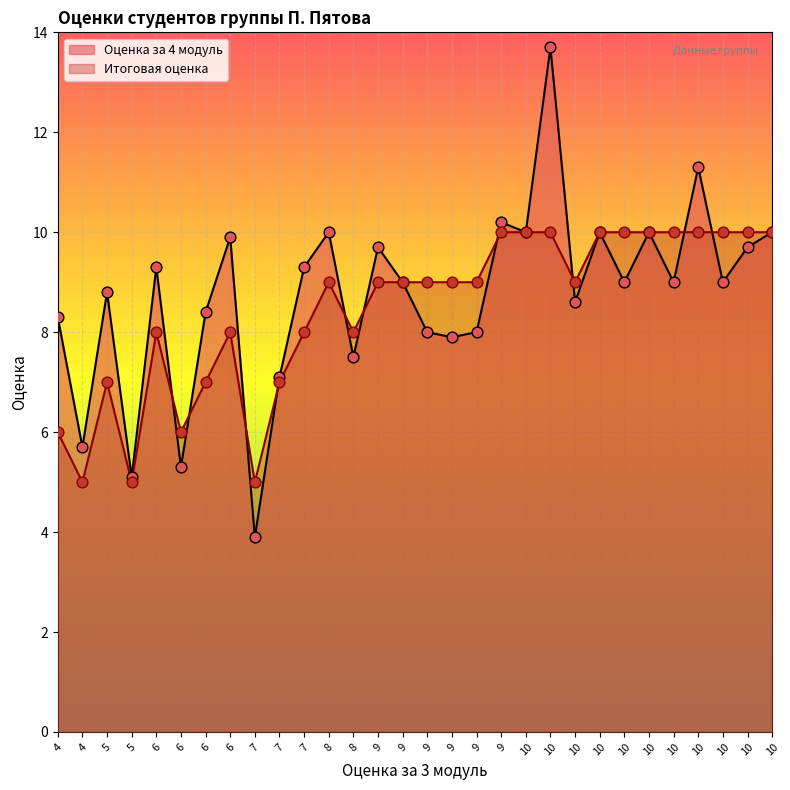

What are all the series names shown in the legend?

Оценка за 4 модуль, Итоговая оценка